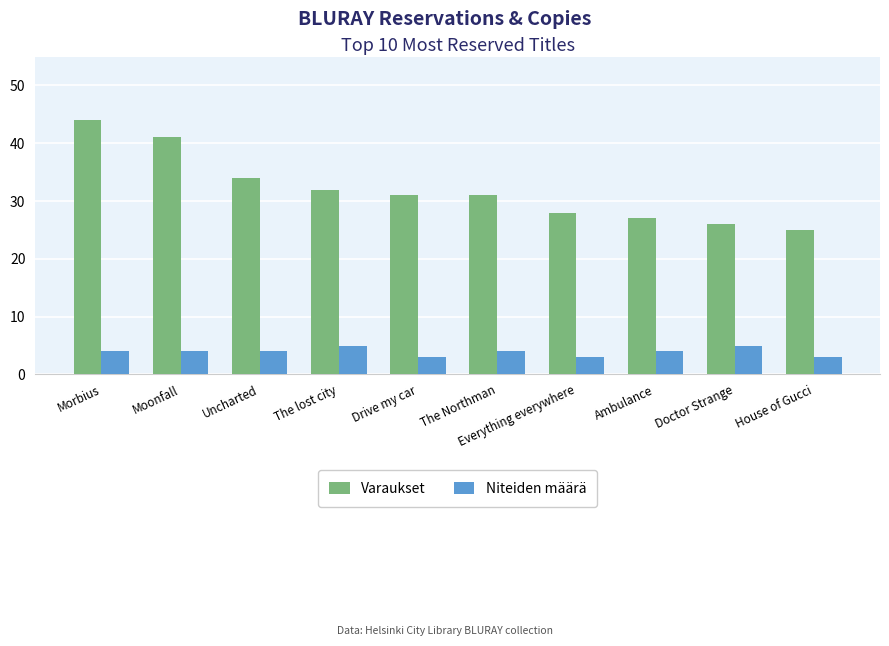

At how many categories does at least one series exceed 30?

6